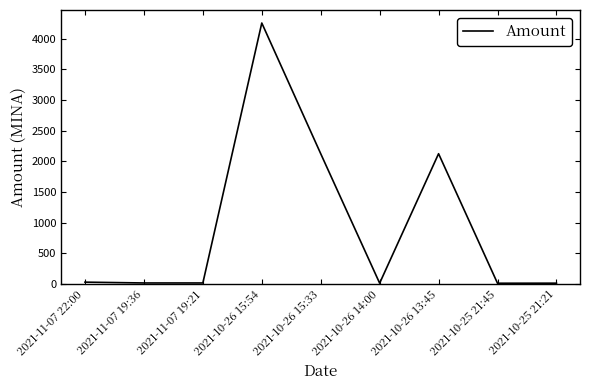

What is the minimum value shown in the chart?

9.0